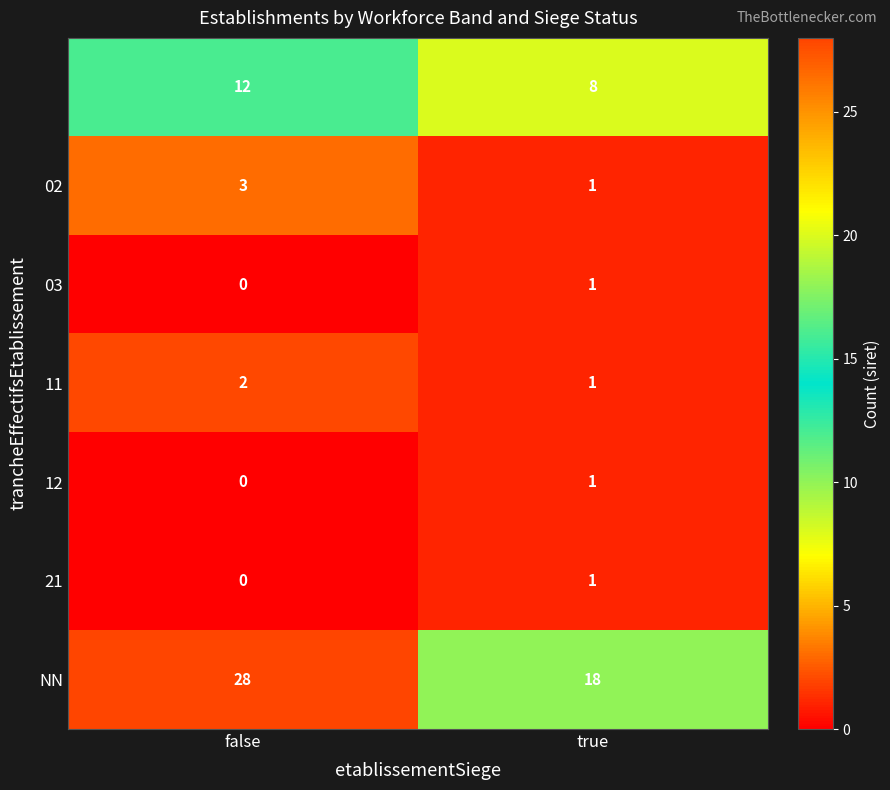

At which category is the sum across all series the highest?

false